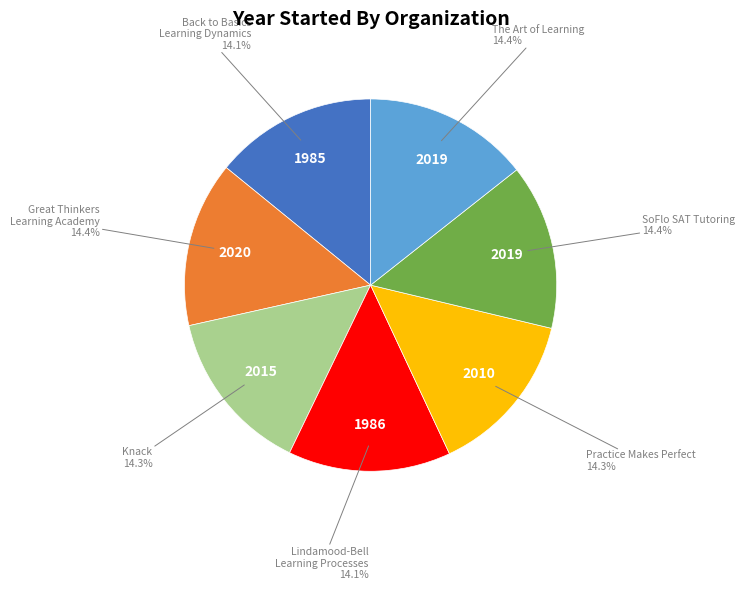

How many slices are in this pie chart?

7